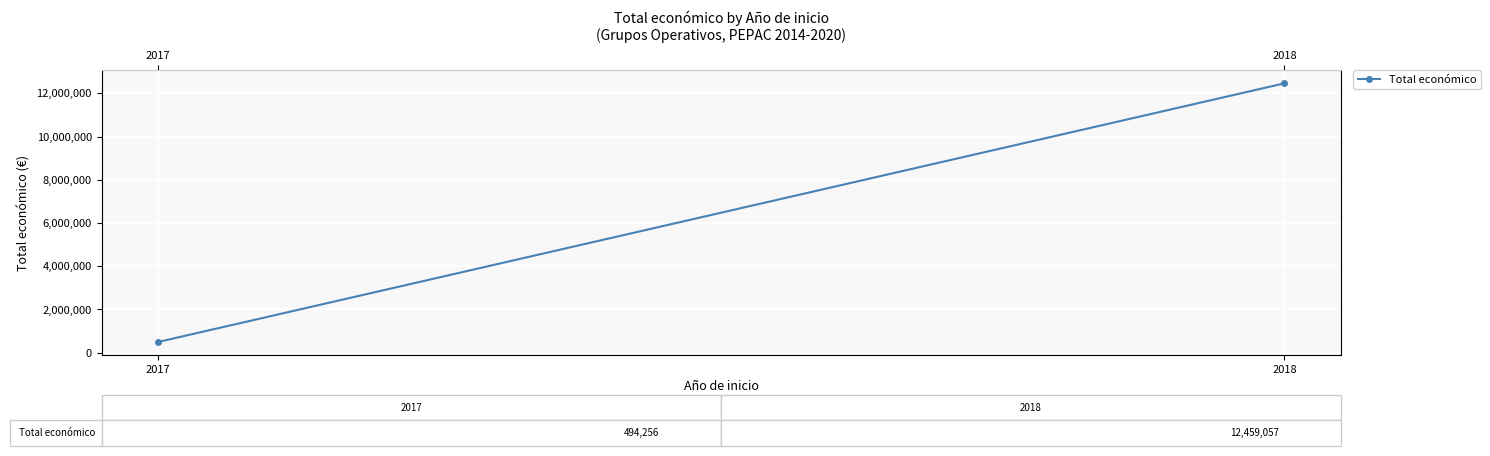

How many lines are shown in the chart?

1